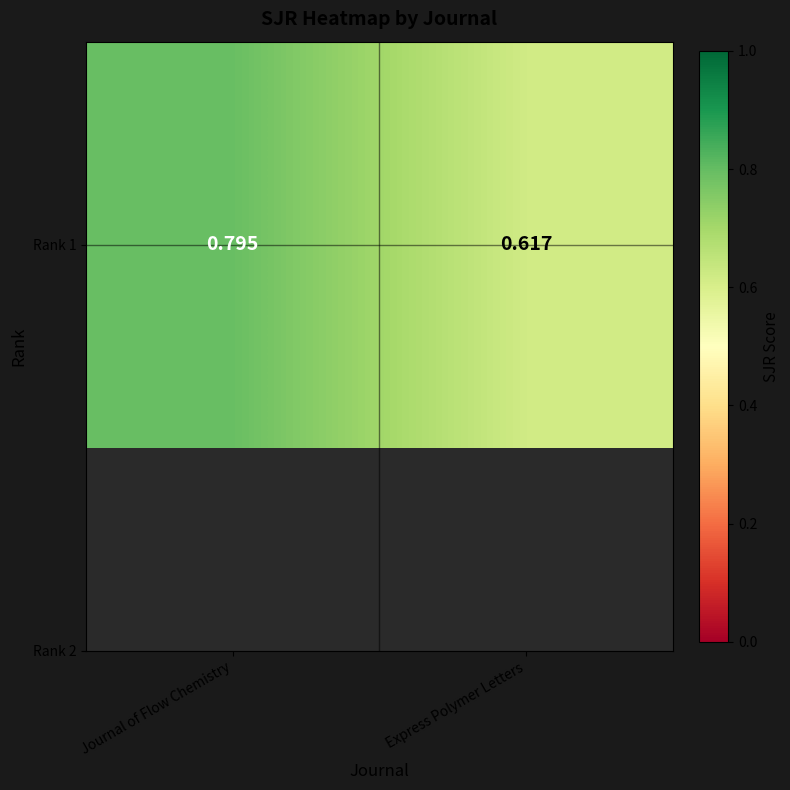

Rank the categories by value from lowest to highest.

Express Polymer Letters, Journal of Flow Chemistry